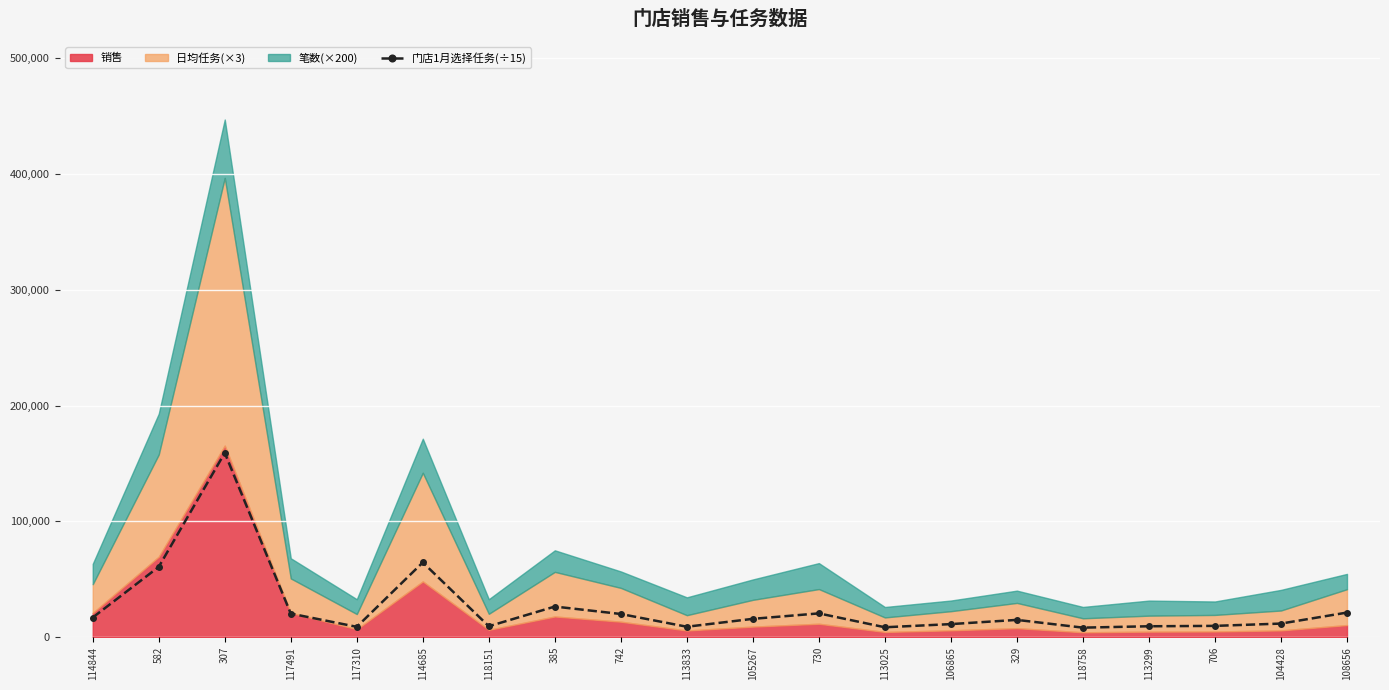

Reading left to right, extract all data points from this chart.

114844=17050.0	582=60760.0	307=159133.3	117491=20439.3	117310=9019.5	114685=64583.3	118151=9506.7	385=26516.2	742=20088.0	113833=9093.3	105267=15913.3	730=20615.0	113025=8638.7	106865=11366.7	329=15004.0	118758=8318.3	113299=9502.5	706=9839.4	104428=11821.3	108656=21318.7